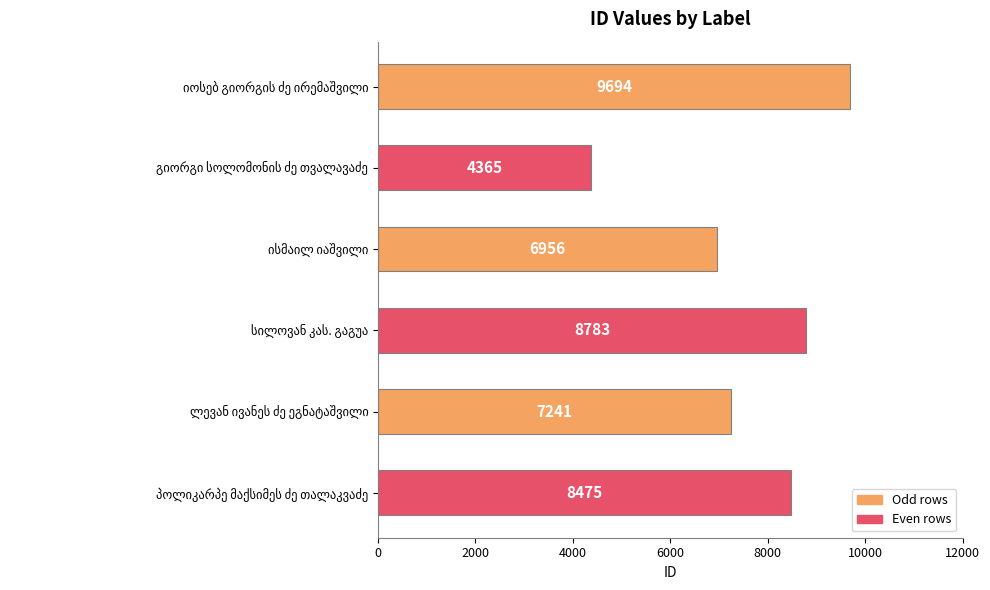

What is the difference between the maximum and minimum values?

5329